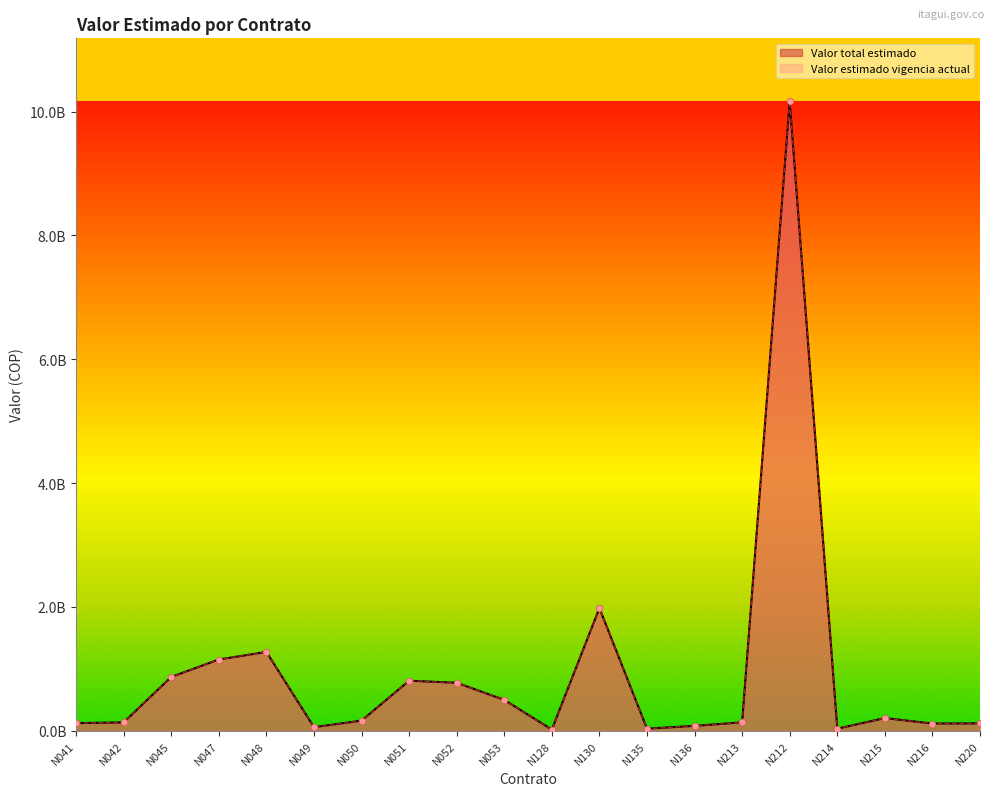

Which series has the largest total across all categories?

Valor total estimado